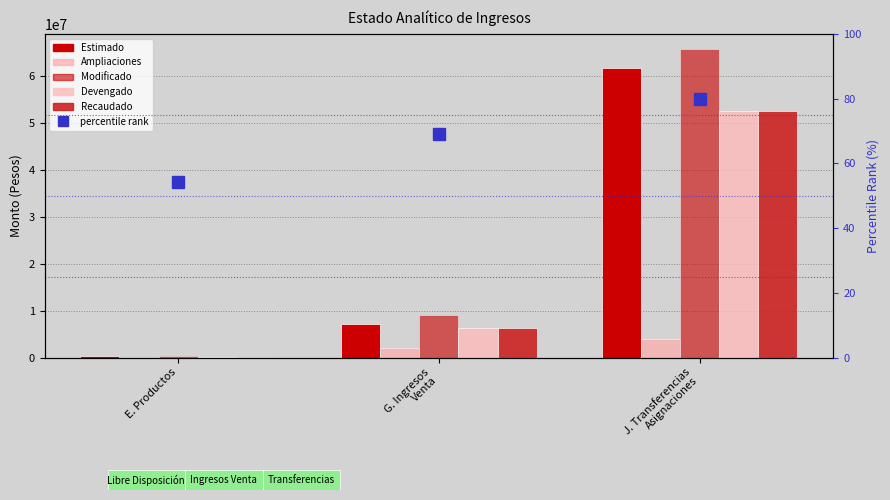

At which label does Recaudado first exceed 6271039?

J. Transferencias
Asignaciones